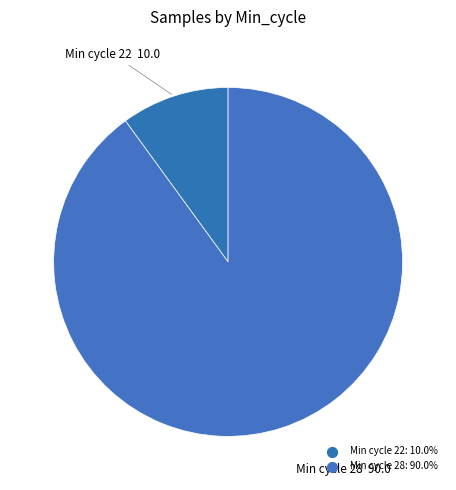

How many slices are in this pie chart?

2